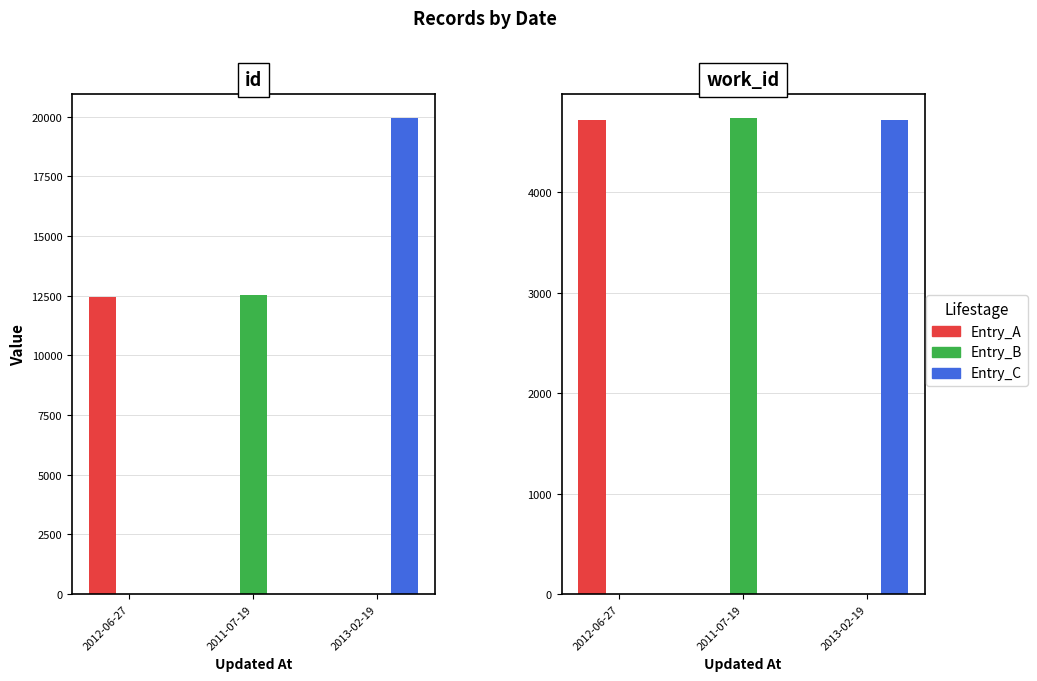

List the series in order of their peak value, lowest first.

work_id, id